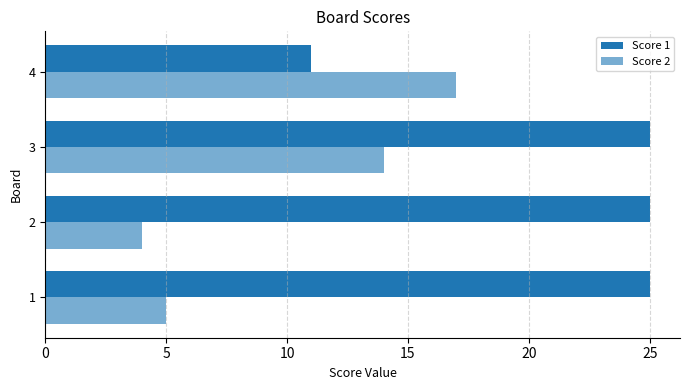

What is the lowest value of the Score 2 series?

4